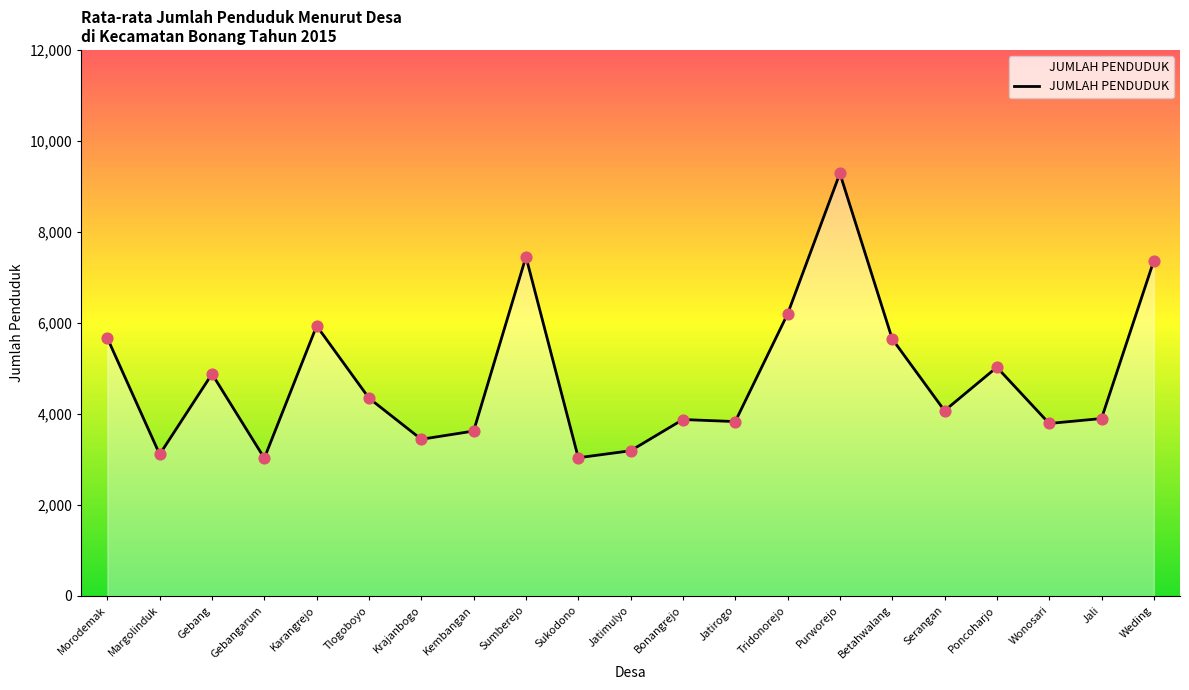

What is the change in value from Margolinduk to Tridonorejo?

+3085